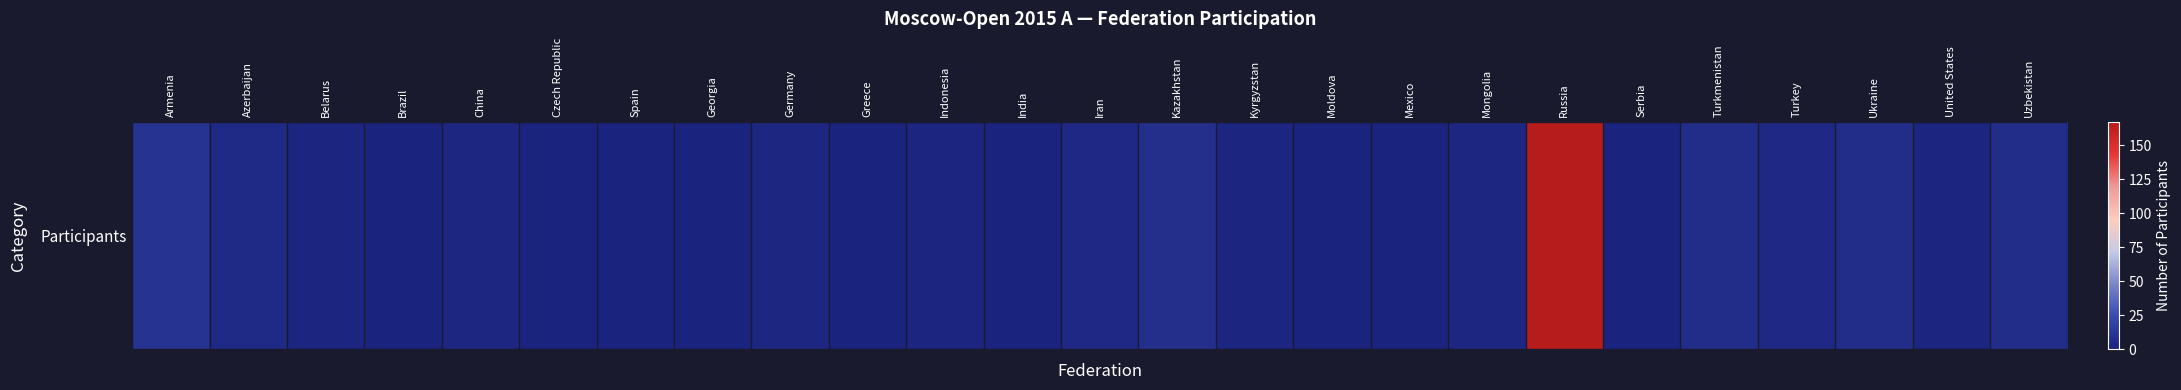

What is the sum of all values?

246